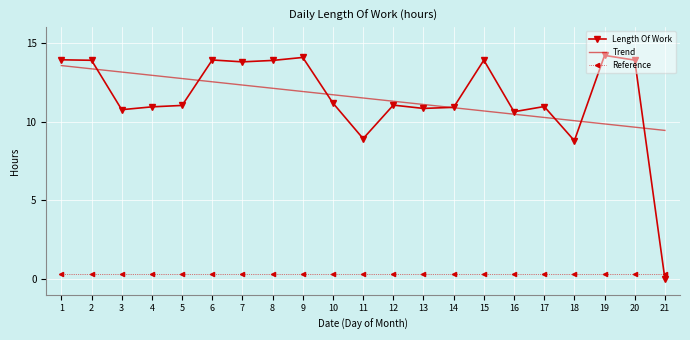

At 15, list the series in order from smallest to largest.

Reference, Trend, Length Of Work